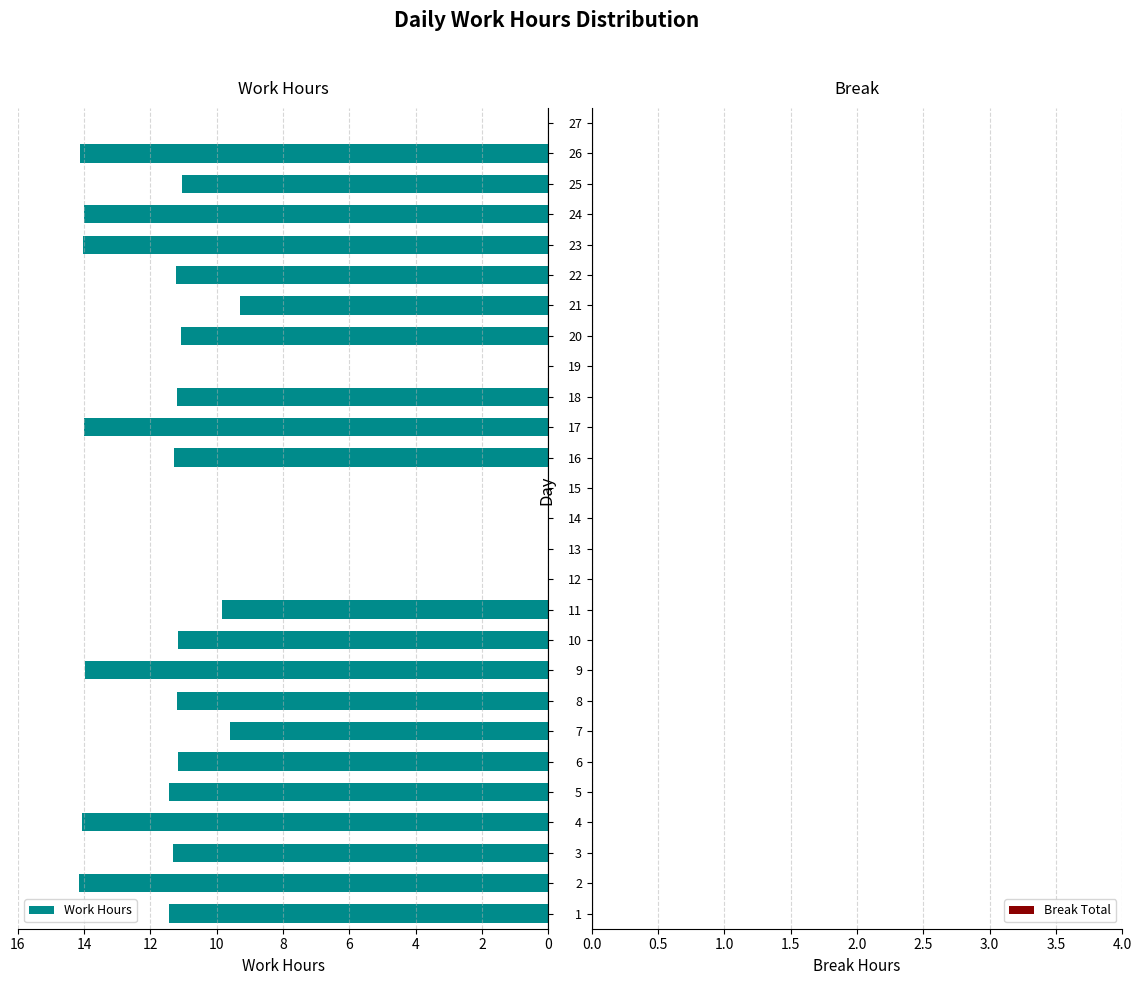

What is the sum of all values?

250.7